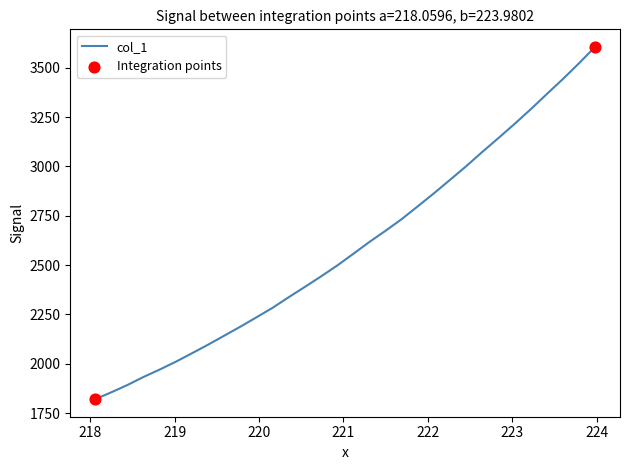

What is the maximum value shown in the chart?

3604.9